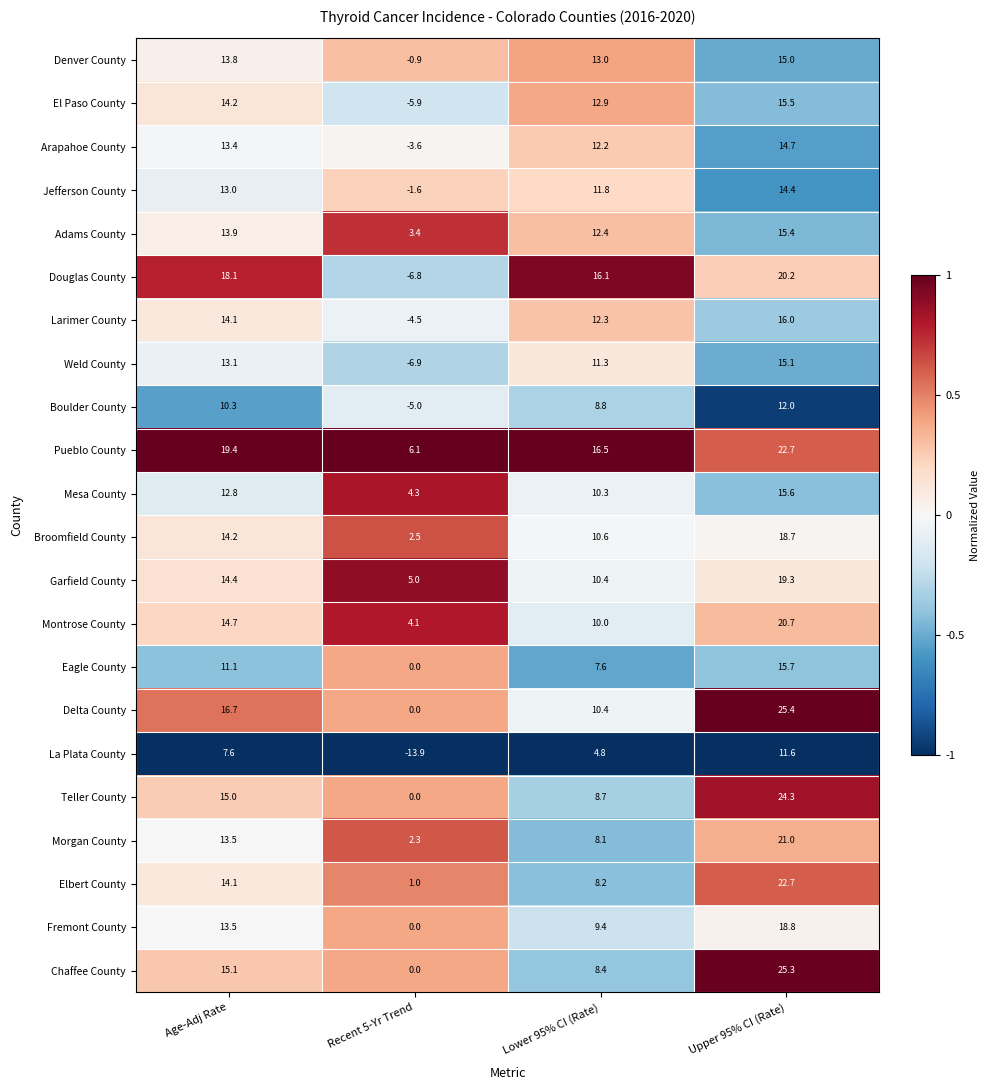

What is the difference between the highest and lowest values at Recent 5-Yr Trend?

20.0